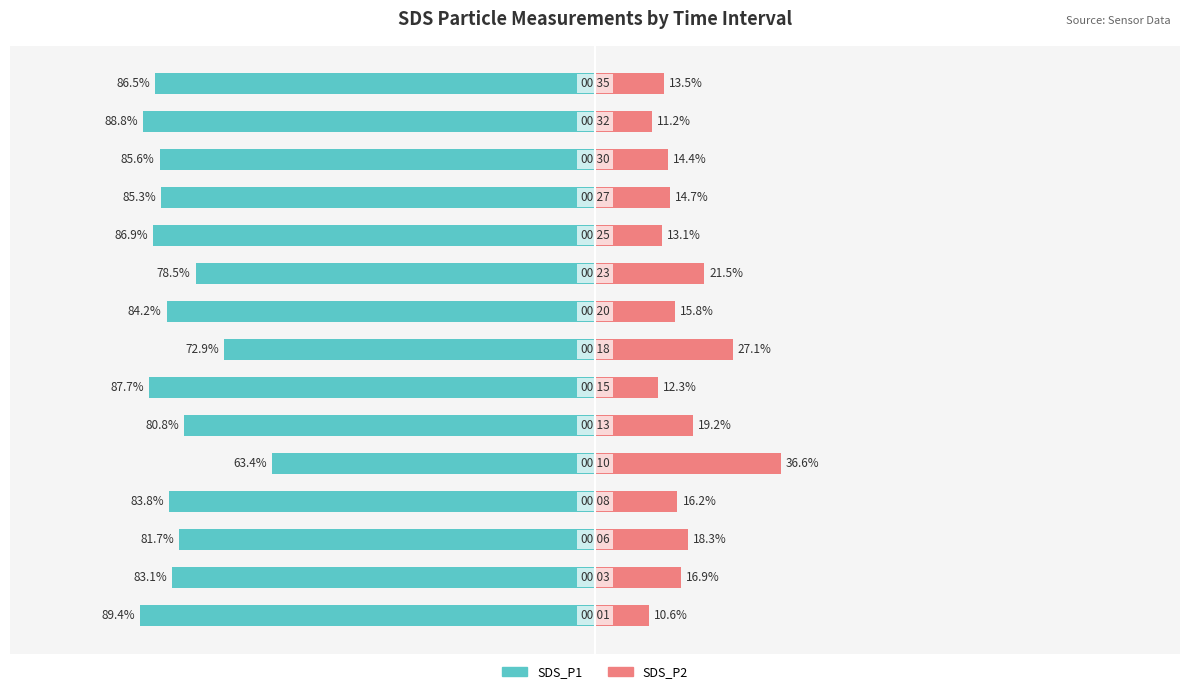

Reading left to right, list all the values displayed in this chart.

SDS_P1: 0=-89.4	1=-83.1	2=-81.7	3=-83.8	4=-63.4	5=-80.8	6=-87.7	7=-72.9	8=-84.2	9=-78.5	10=-86.9	11=-85.3	12=-85.6	13=-88.8	14=-86.5
SDS_P2: 0=10.6	1=16.9	2=18.3	3=16.2	4=36.6	5=19.2	6=12.3	7=27.1	8=15.8	9=21.5	10=13.1	11=14.7	12=14.4	13=11.2	14=13.5